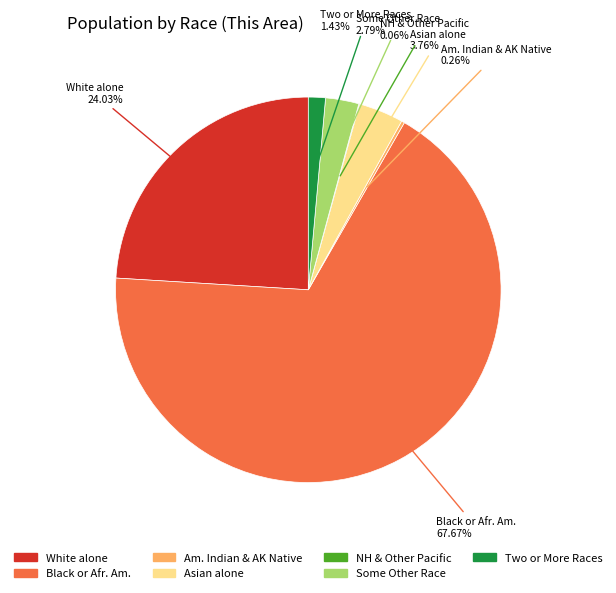

Is there any slice that represents more than half of the pie?

Yes